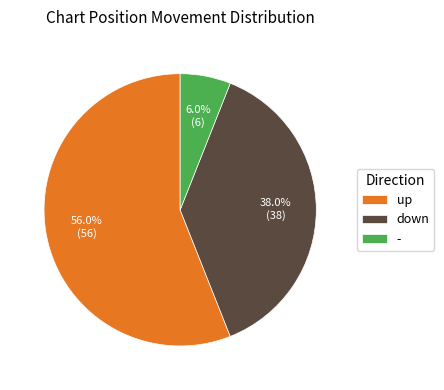

What is the largest slice in the pie chart?

up